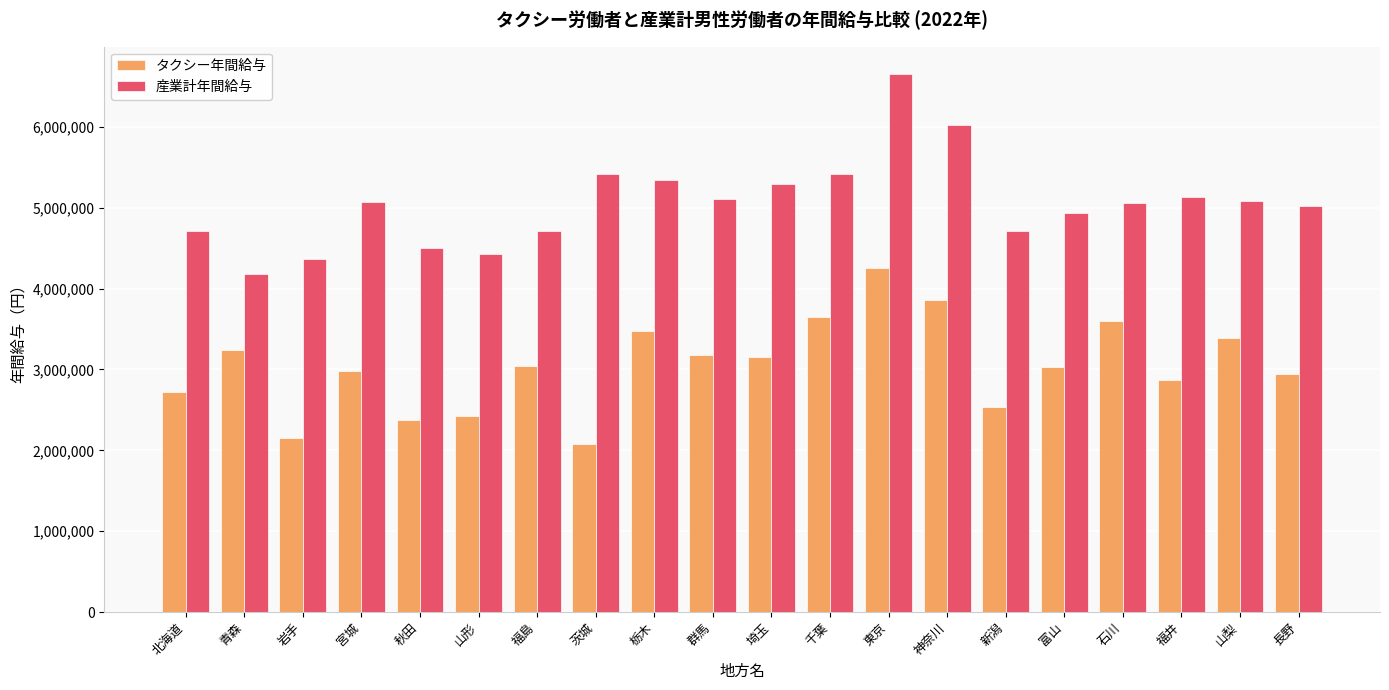

What is the label of the 17th bar from the left?

石川